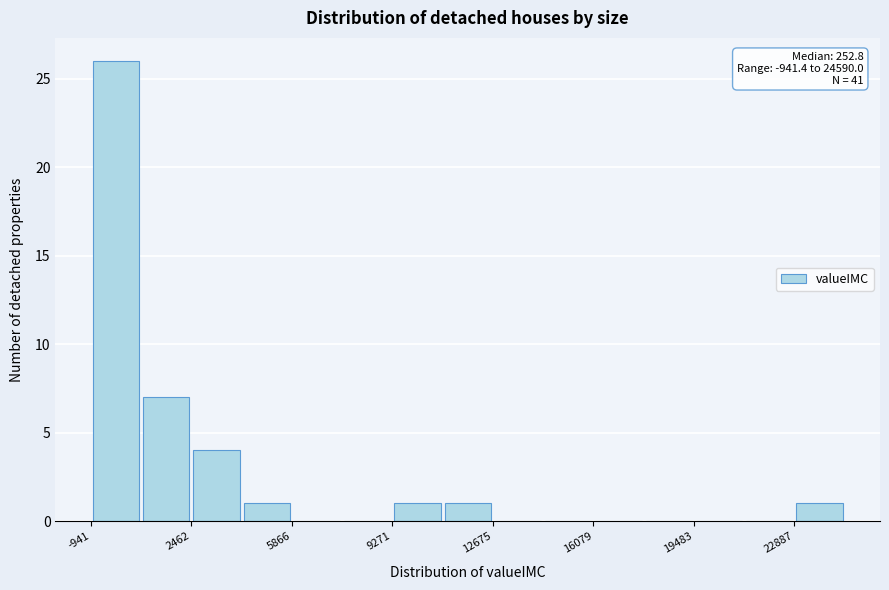

Read against the x-axis, roughly where is the centre of the tallest bar?

0